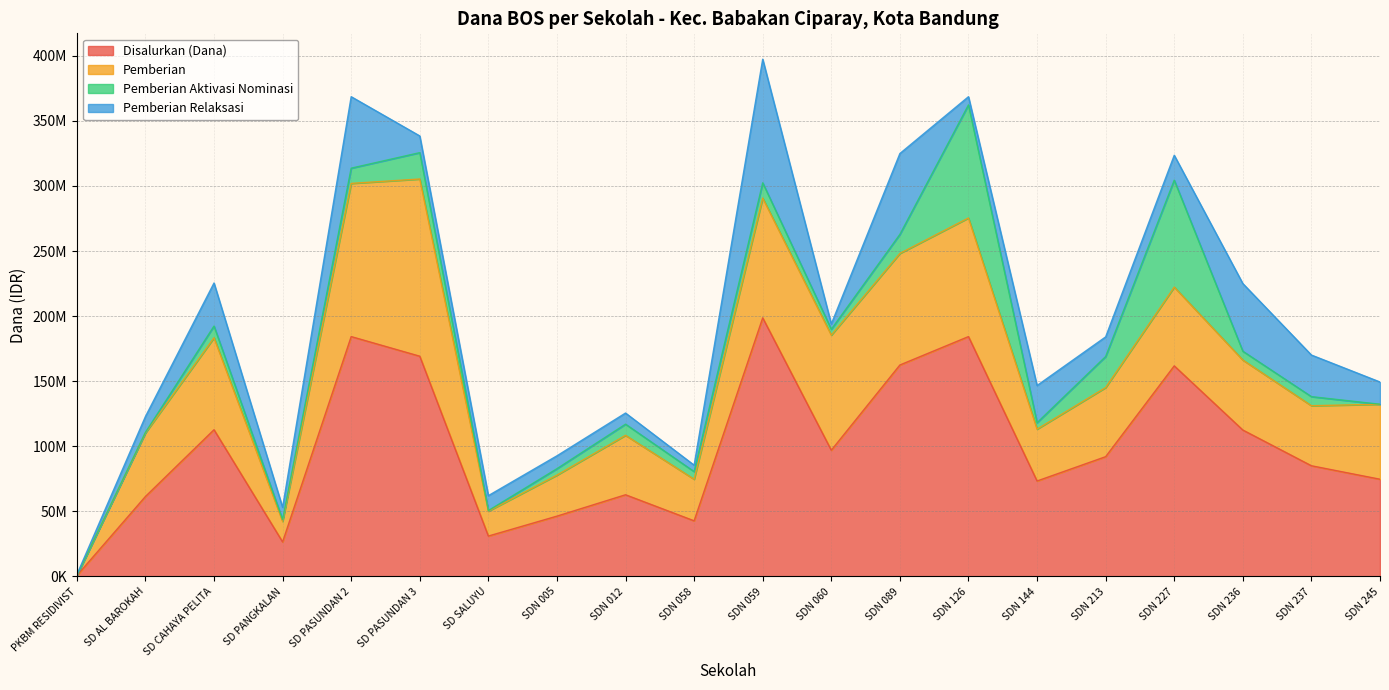

True or false: Pemberian and Pemberian Aktivasi Nominasi intersect in this chart.

True